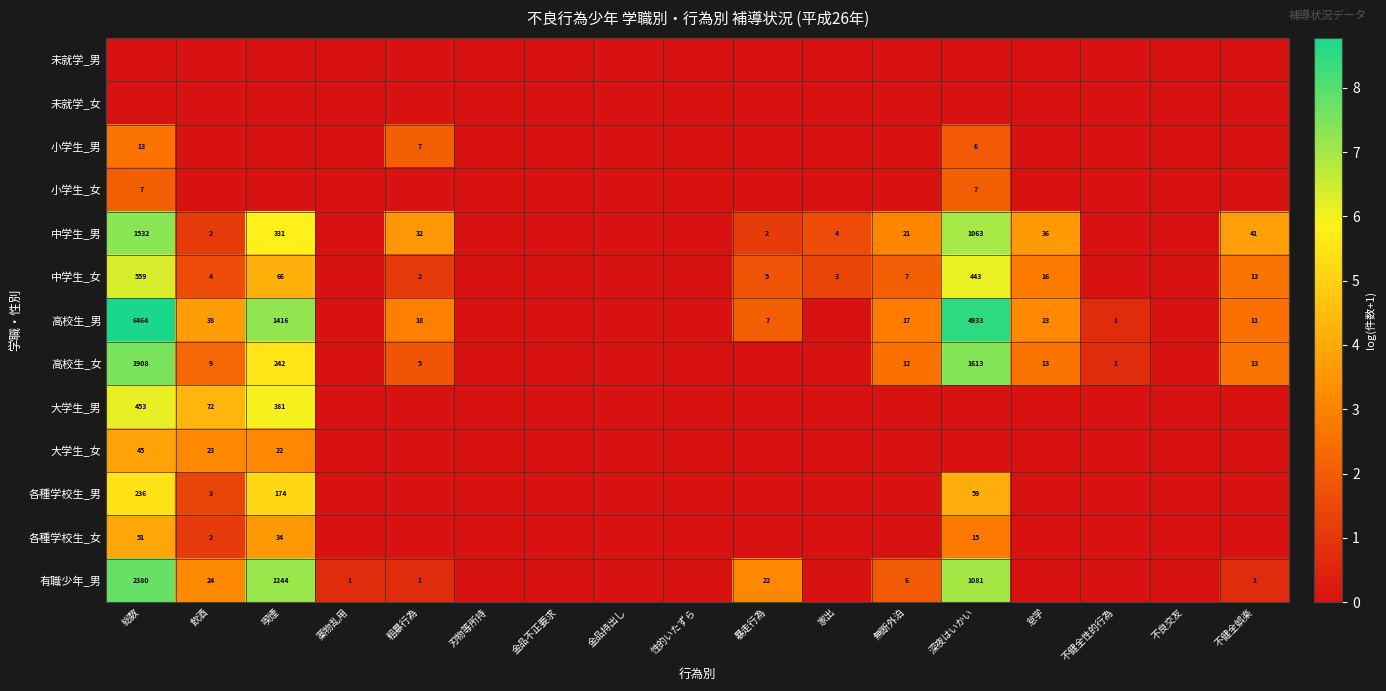

Is it true that 大学生_女 equals 7 at 飲酒?

False